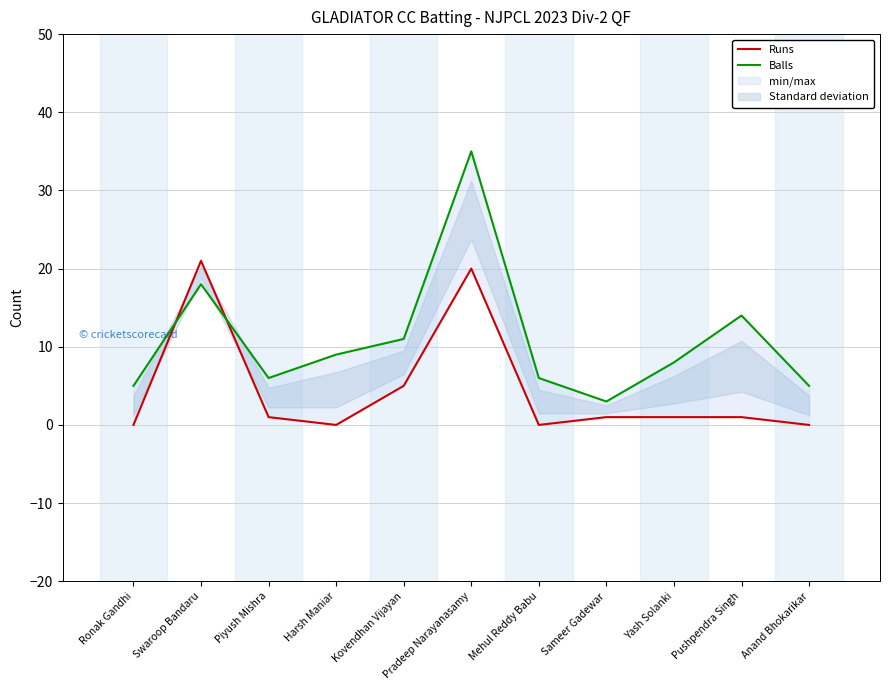

What is the label of the 4th point from the right?

Sameer Gadewar